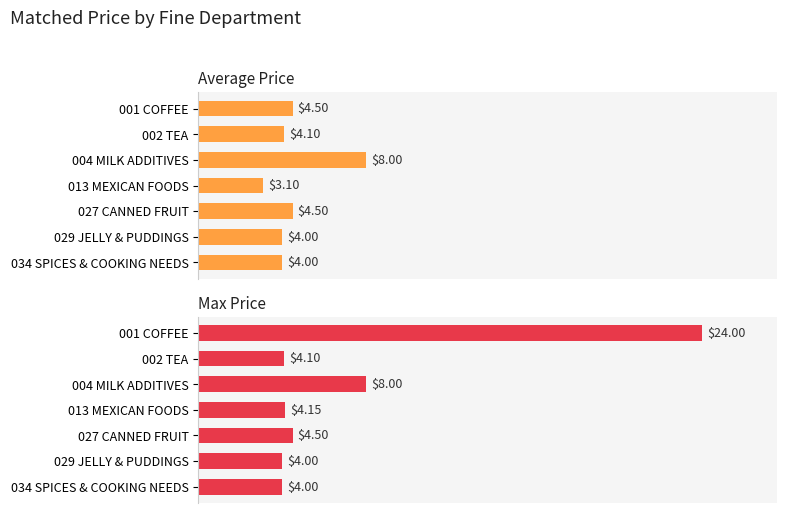

What is the difference between the maximum and minimum values in the Average Price series?

4.9